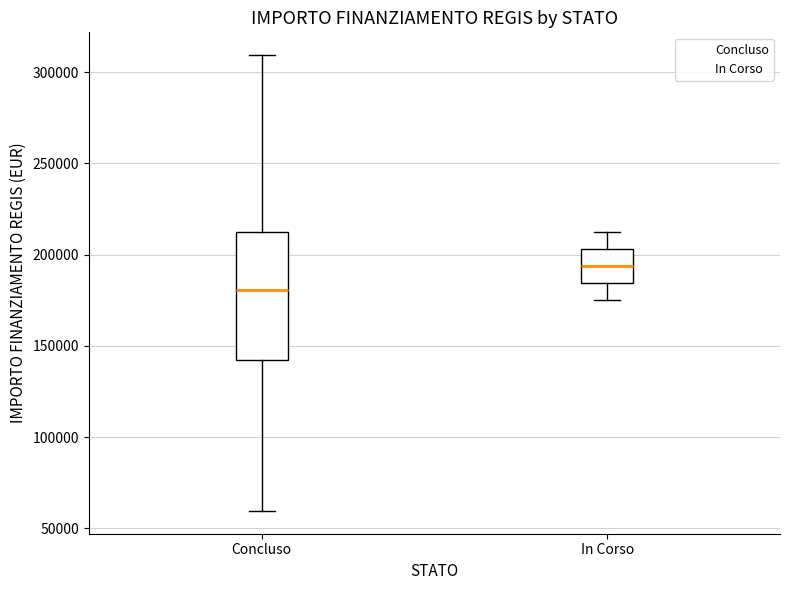

Which box's median line is the highest?

In Corso